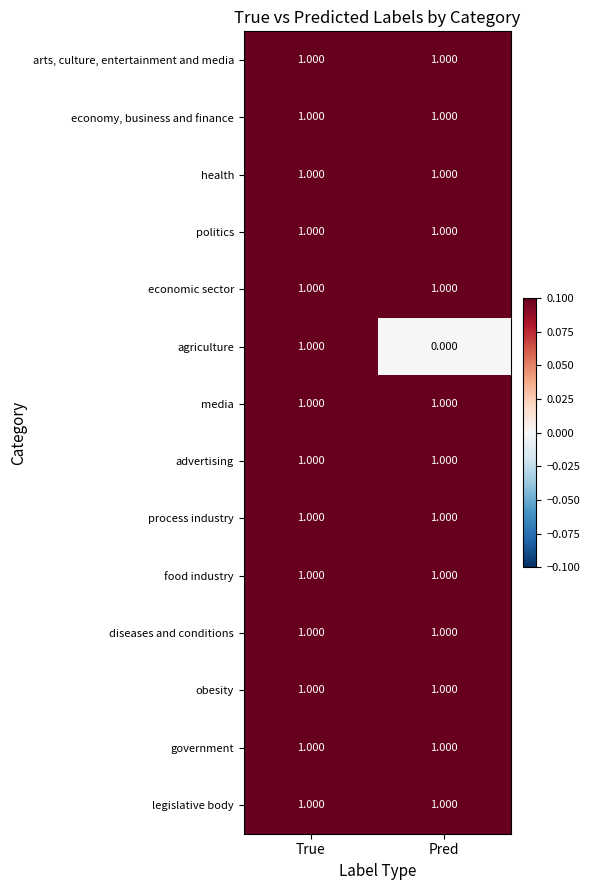

Which series changed the most between True and Pred?

agriculture